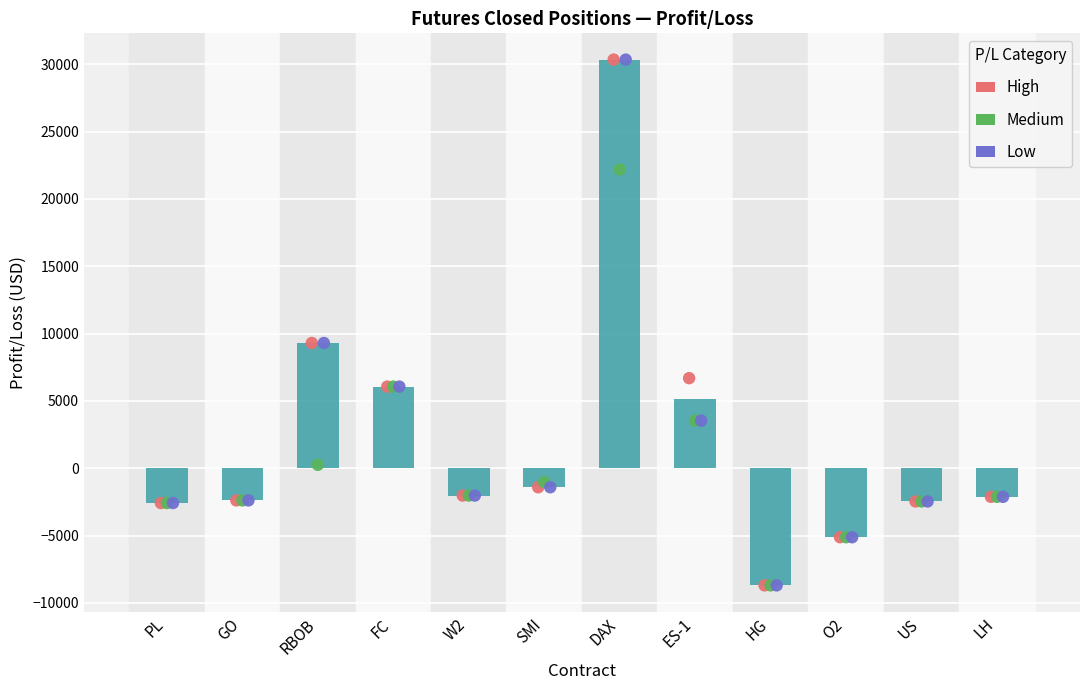

Which series contains the lowest Y value?

Profit/Loss